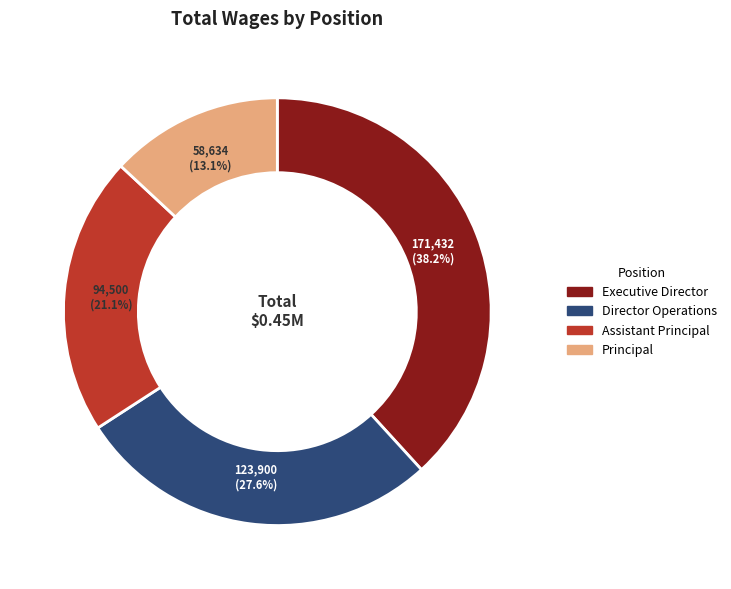

Does Executive Director account for over 50% of the chart?

No